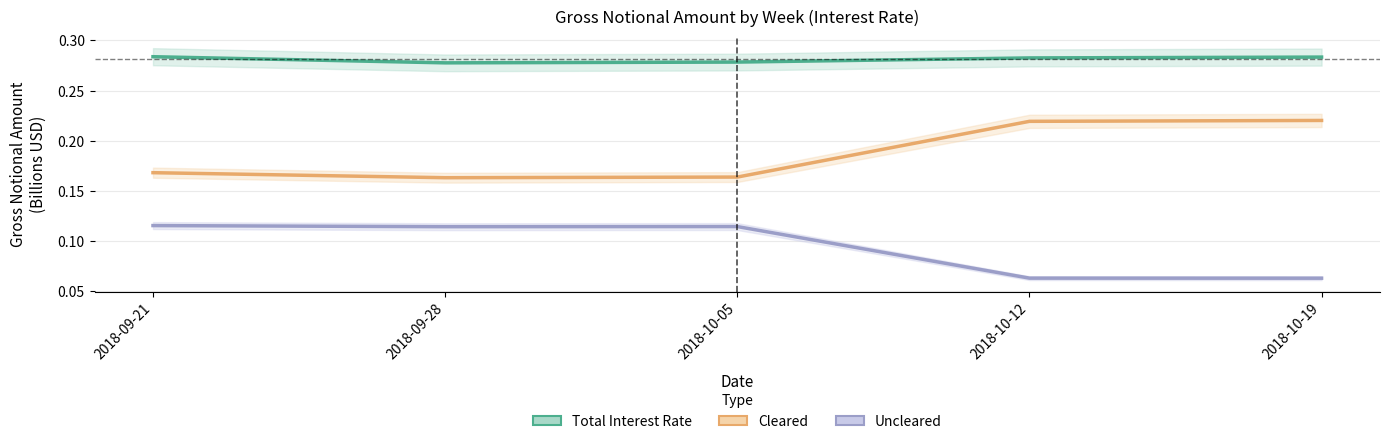

Reading right to left, list all the values displayed in this chart.

Total Interest Rate: 2018-10-19=0.3	2018-10-12=0.3	2018-10-05=0.3	2018-09-28=0.3	2018-09-21=0.3
Cleared: 2018-10-19=0.2	2018-10-12=0.2	2018-10-05=0.2	2018-09-28=0.2	2018-09-21=0.2
Uncleared: 2018-10-19=0.1	2018-10-12=0.1	2018-10-05=0.1	2018-09-28=0.1	2018-09-21=0.1